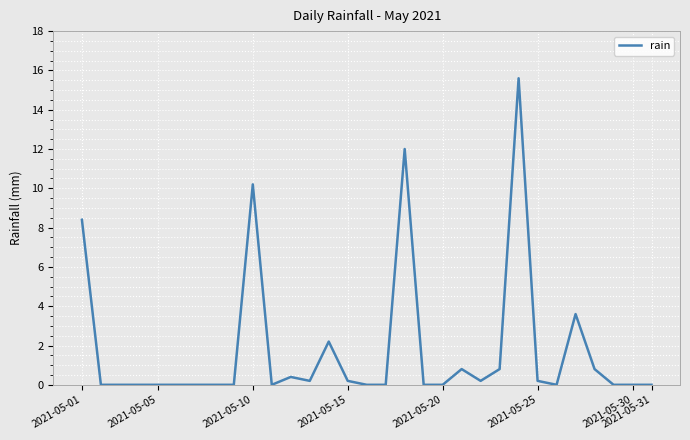

What is the difference between the maximum and minimum values?

15.6